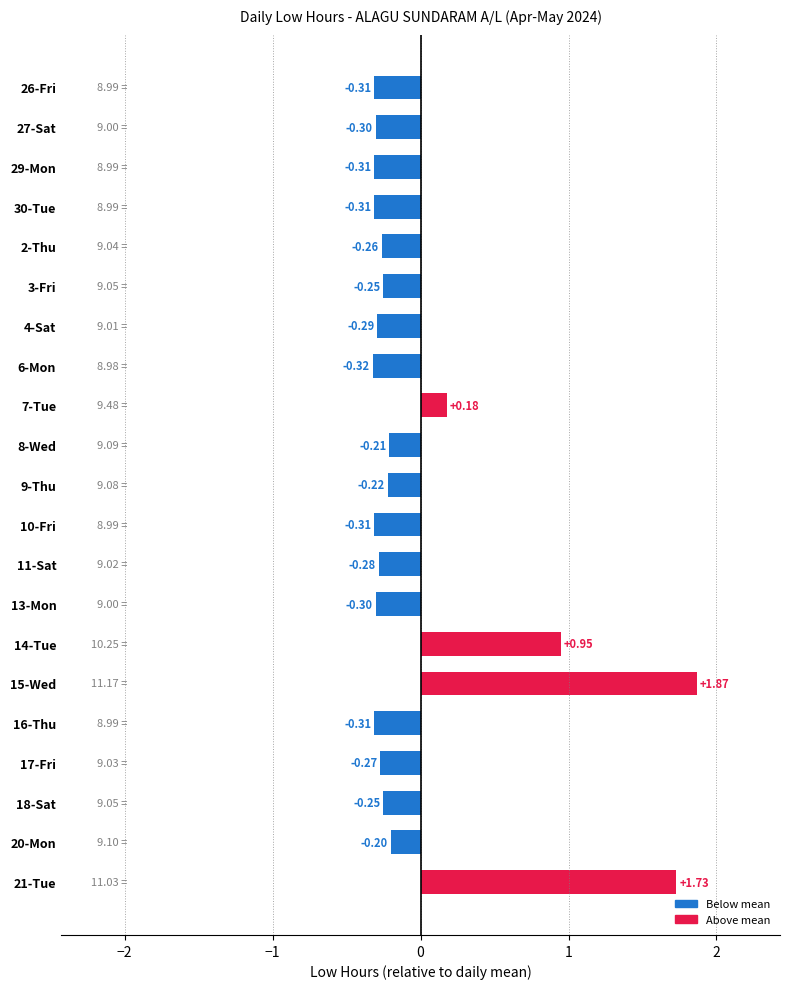

What is the difference between the maximum and minimum values?

2.2